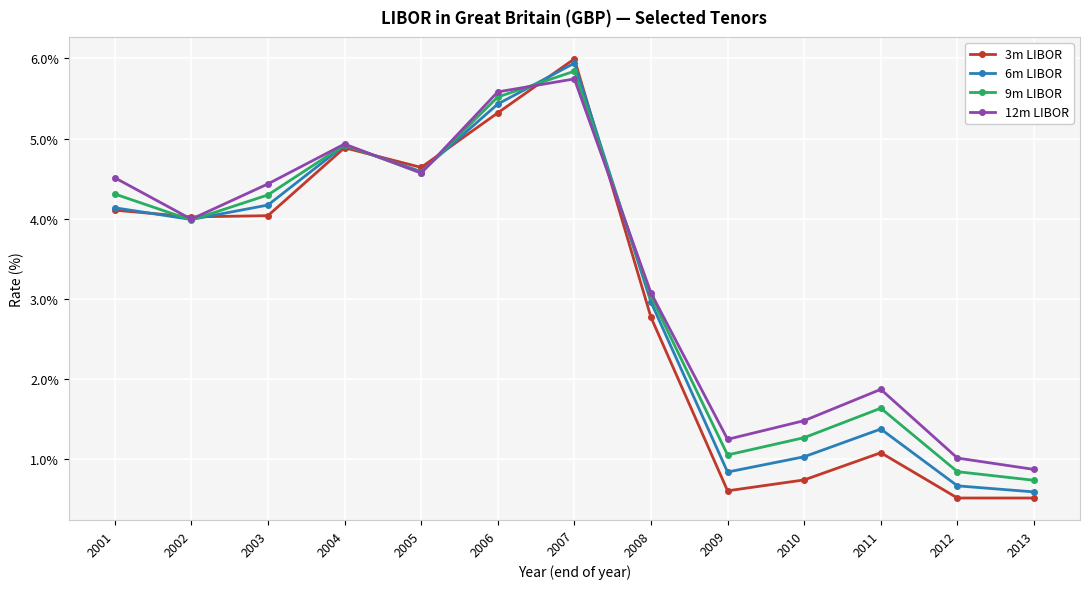

What is the minimum value shown in the chart?

0.5